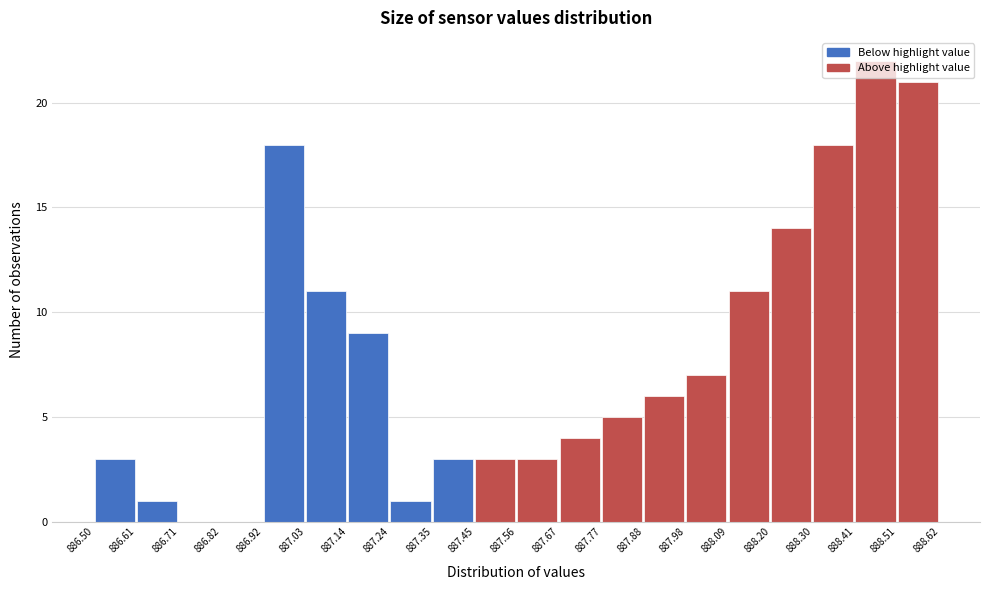

Reading left to right, list every bar in this chart as the range it spans on the x-axis followed by its height. The values are not printed on the chart, so give them approximately, as read against the axis.

886.50 to 886.61: 3
886.61 to 886.71: 1
886.71 to 886.82: 0
886.82 to 886.92: 0
886.92 to 887.03: 18
887.03 to 887.14: 11
887.14 to 887.24: 9
887.24 to 887.35: 1
887.35 to 887.45: 3
887.45 to 887.56: 3
887.56 to 887.67: 3
887.67 to 887.77: 4
887.77 to 887.88: 5
887.88 to 887.98: 6
887.98 to 888.09: 7
888.09 to 888.20: 11
888.20 to 888.30: 14
888.30 to 888.41: 18
888.41 to 888.51: 22
888.51 to 888.62: 21